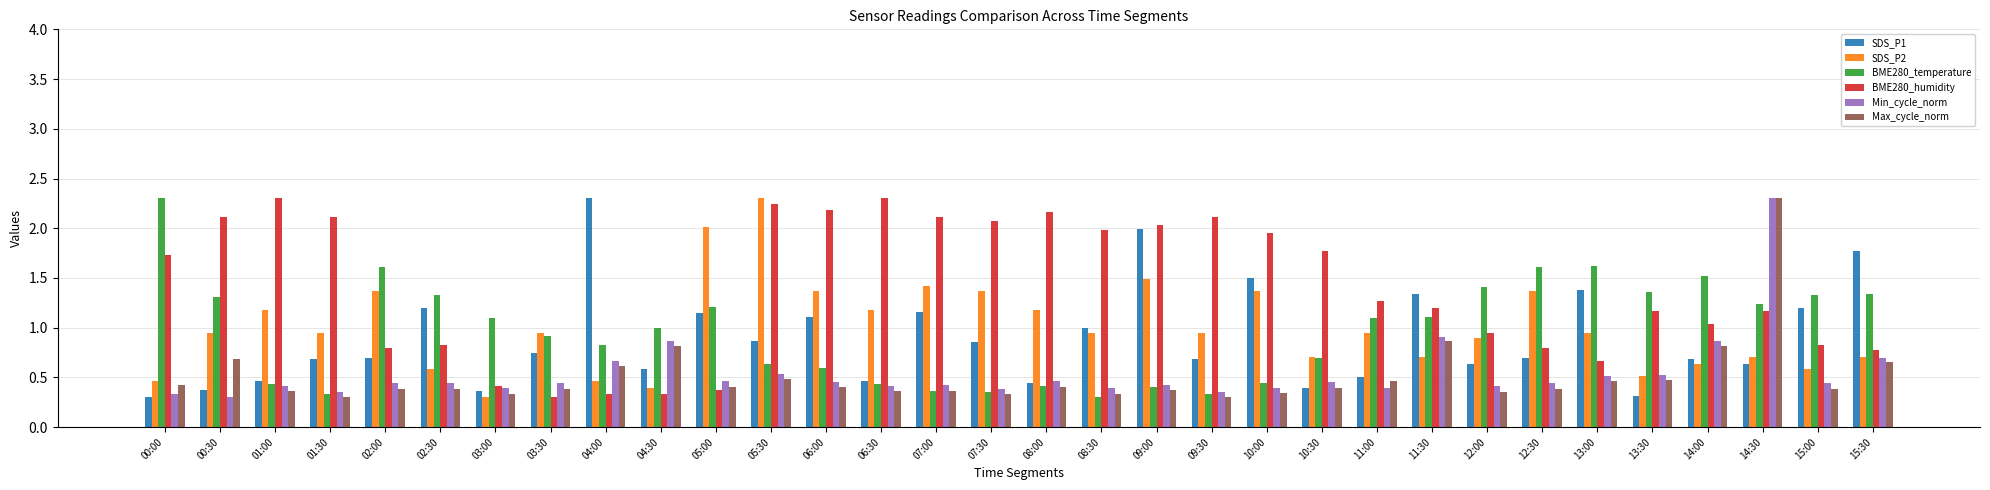

How many bars are there in each group?

6